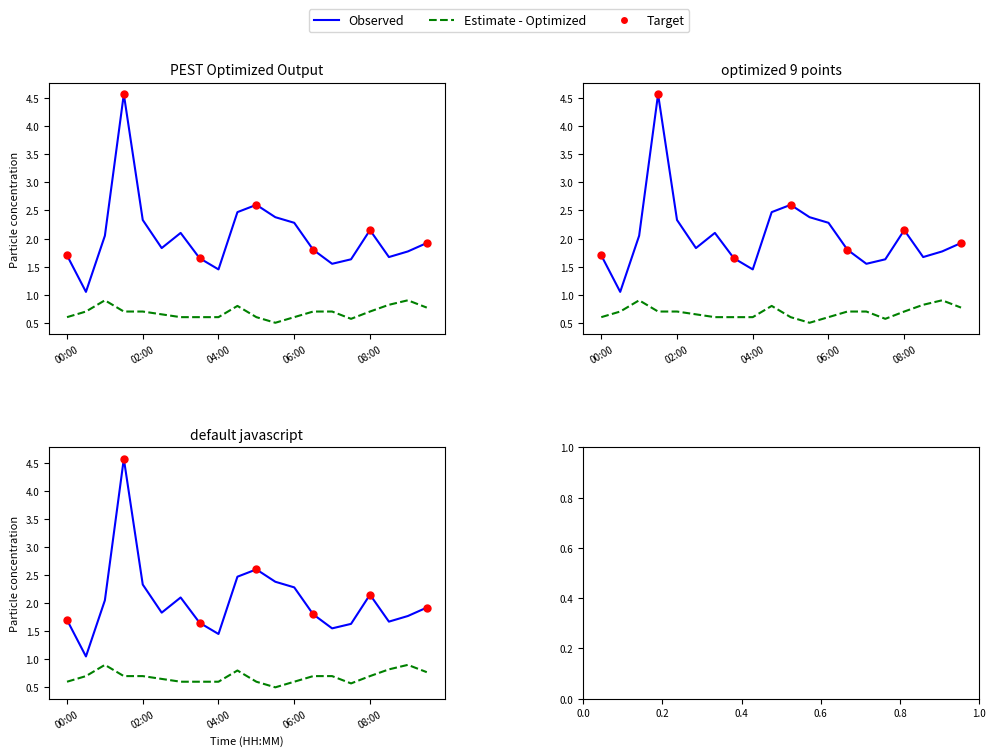

Which series contains the highest Y value?

Observed